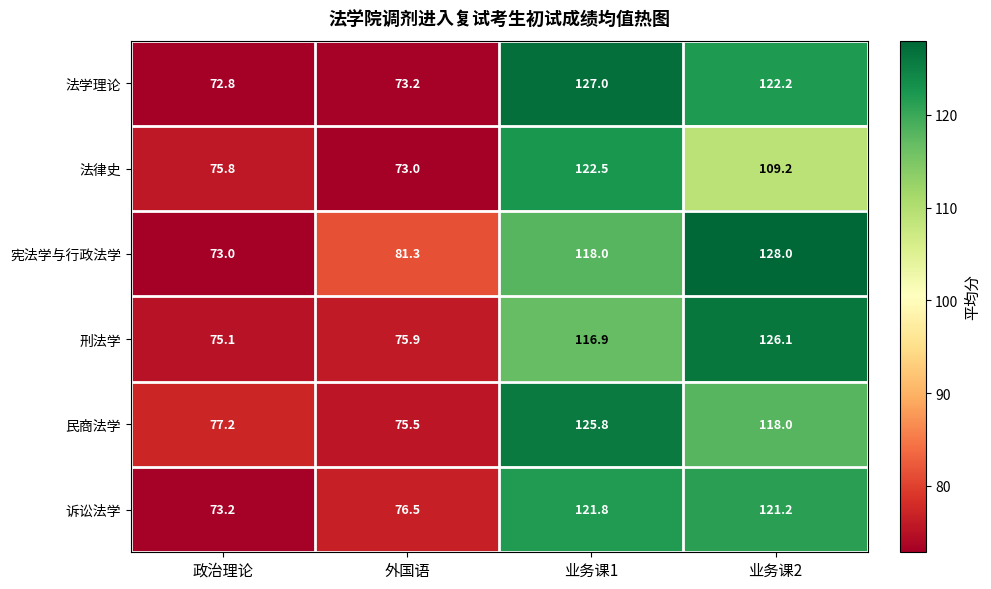

How many data points in 刑法学 are less than 116?

2